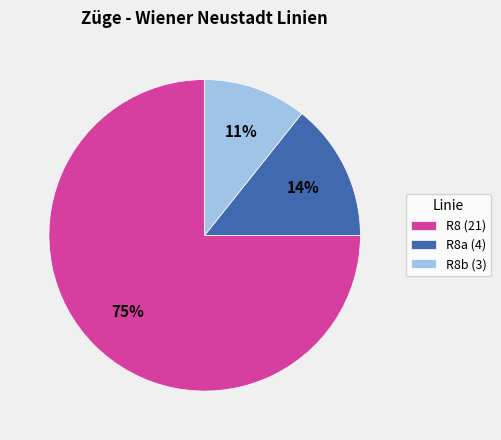

Count the number of slices in the pie.

3